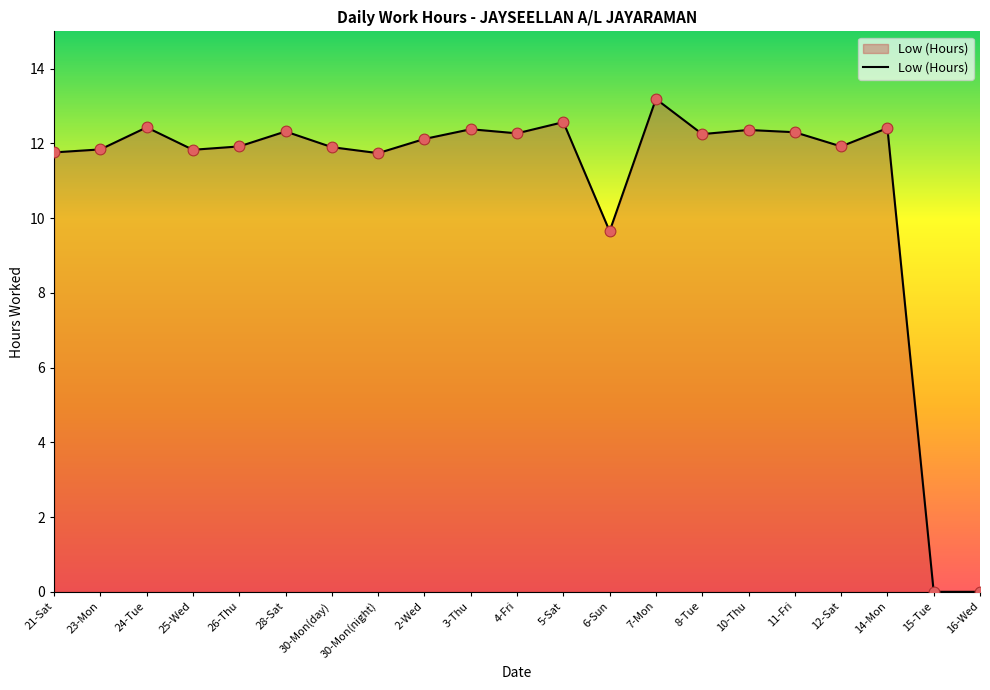

What is the change in value from 7-Mon to 10-Thu?

-0.8